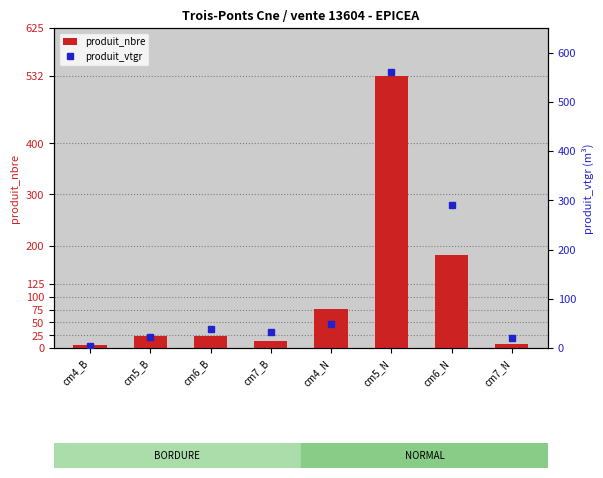

Which has a higher value, cm5_N or cm6_B?

cm5_N